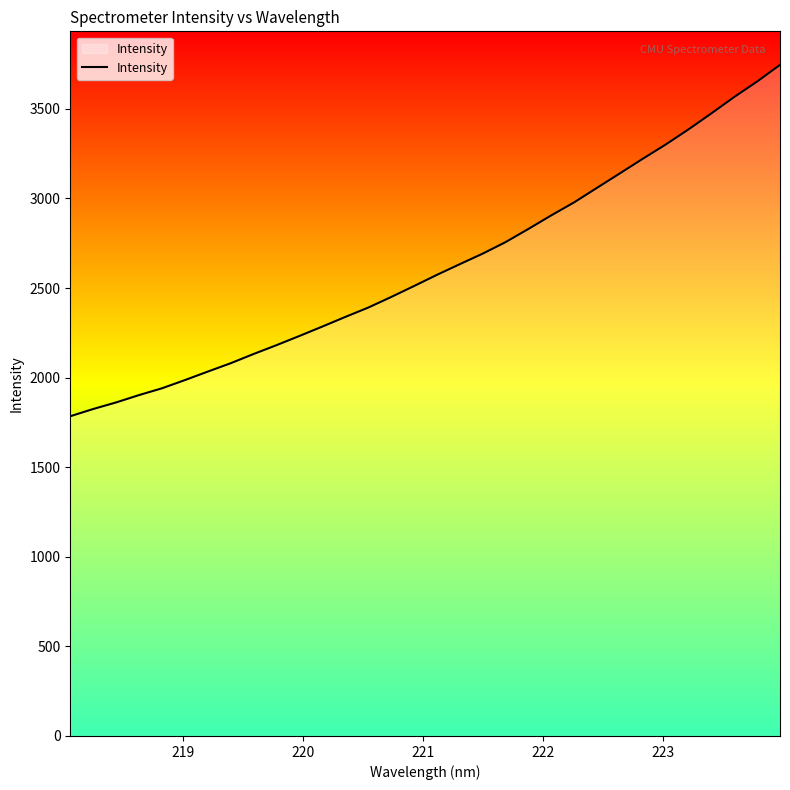

True or false: the data has more than 1 interior local peaks.

False